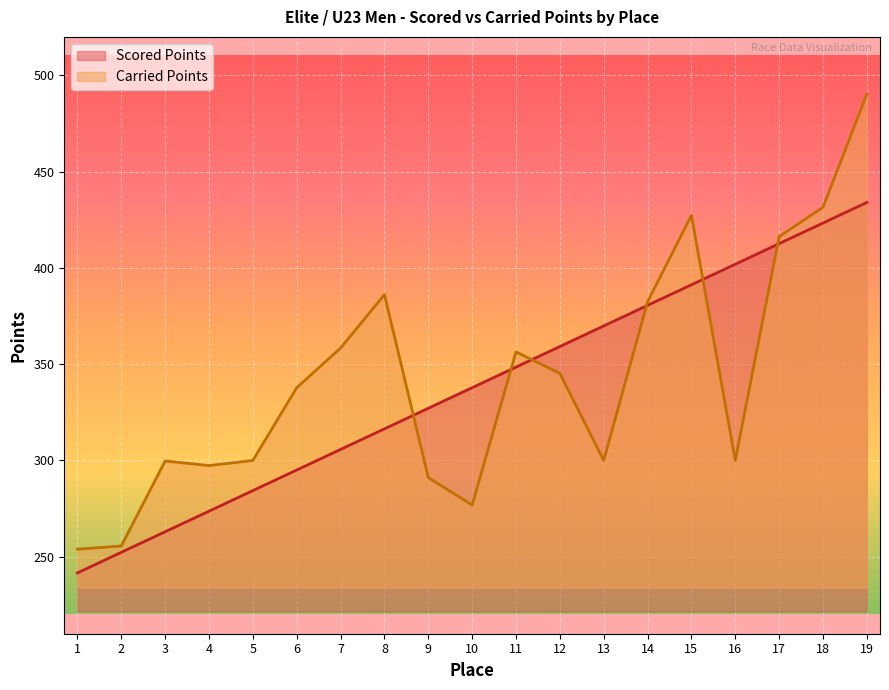

At 15, list the series in order from largest to smallest.

Carried Points, Scored Points